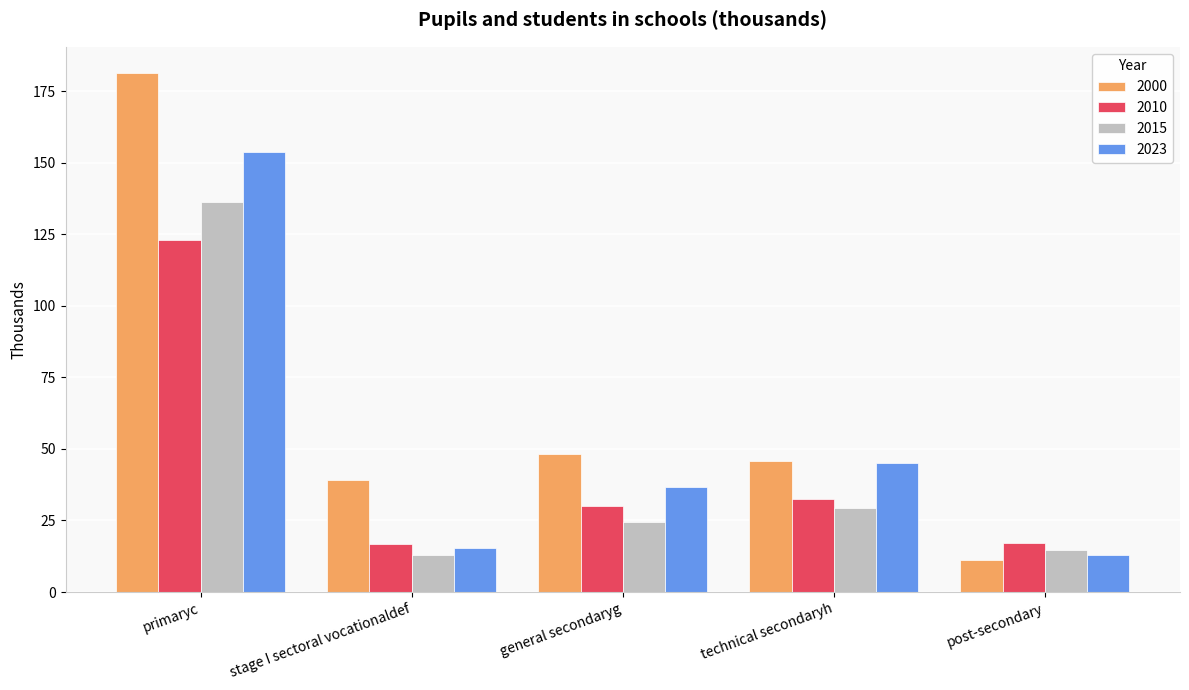

How many data points does each series have?

5